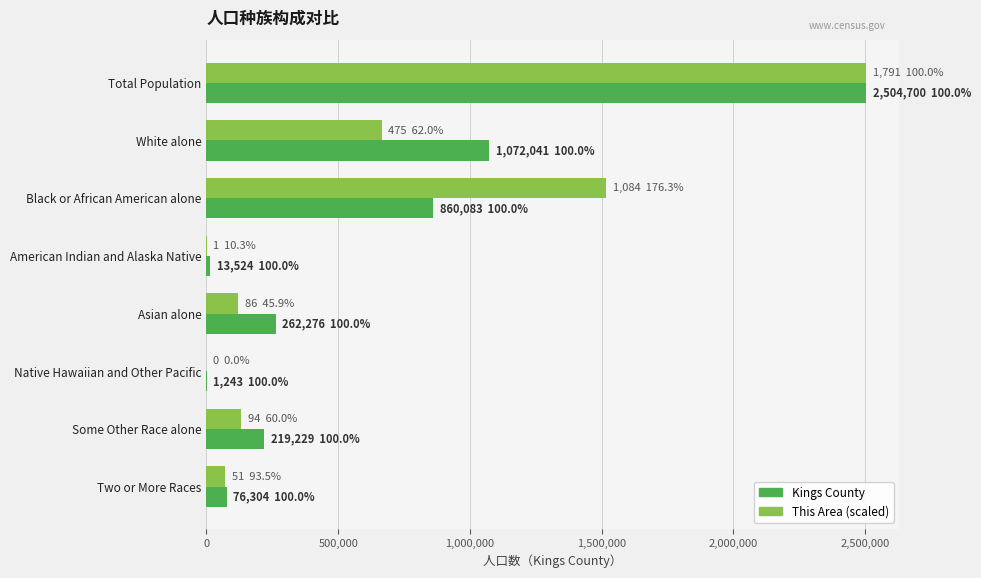

Count the number of categories in the chart.

8